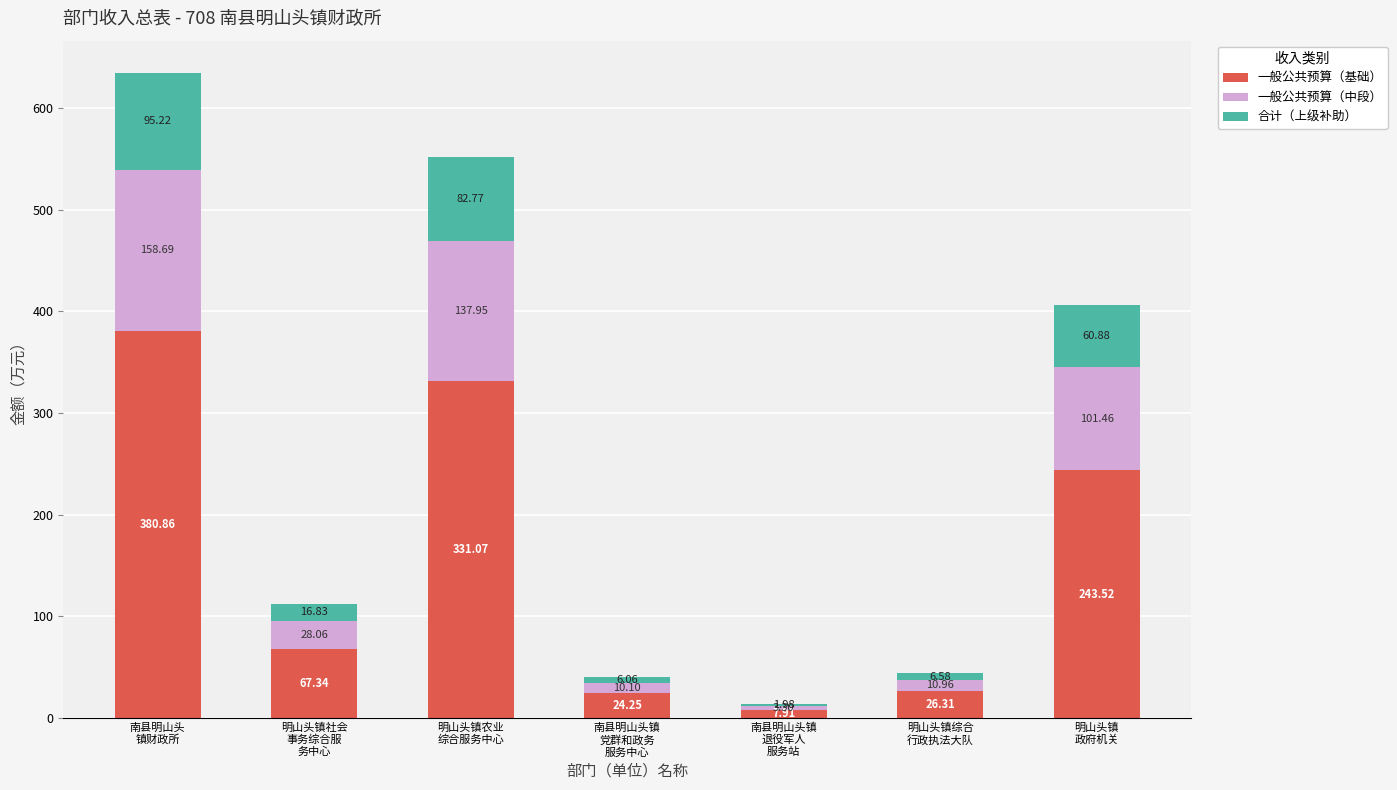

Does the chart contain stacked bars?

Yes